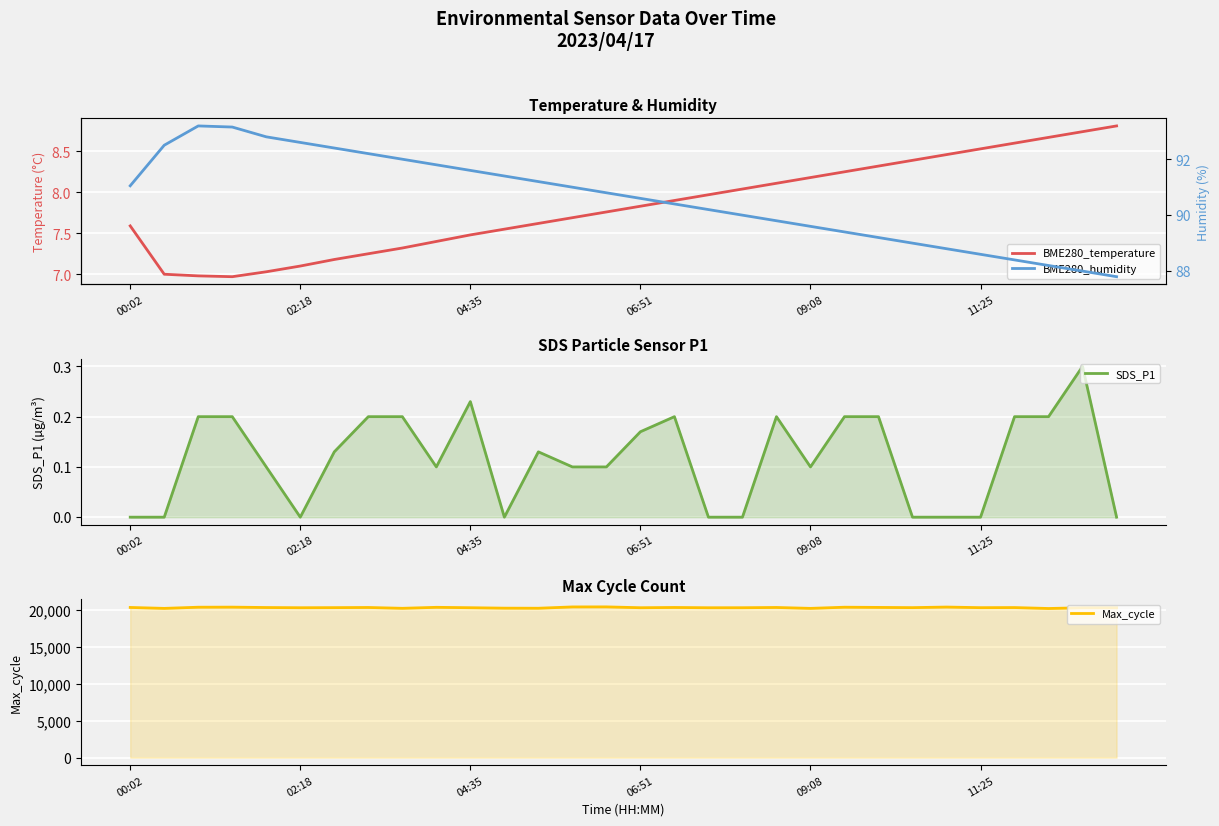

Reading left to right, extract all data points from this chart.

BME280_temperature: 7.6	7.0	7.0	7.0	7.0	7.1	7.2	7.2	7.3	7.4	7.5	7.5	7.6	7.7	7.8	7.8	7.9	8.0	8.0	8.1	8.2	8.2	8.3	8.4	8.5	8.5	8.6	8.7	8.7	8.8
SDS_P1: 0.0	0.0	0.2	0.2	0.1	0.0	0.1	0.2	0.2	0.1	0.2	0.0	0.1	0.1	0.1	0.2	0.2	0.0	0.0	0.2	0.1	0.2	0.2	0.0	0.0	0.0	0.2	0.2	0.3	0.0
Max_cycle: 20311.0	20185.0	20343.0	20353.0	20301.0	20273.0	20286.0	20307.0	20195.0	20328.0	20275.0	20215.0	20204.0	20382.0	20388.0	20274.0	20308.0	20271.0	20274.0	20308.0	20186.0	20343.0	20316.0	20287.0	20364.0	20282.0	20296.0	20169.0	20270.0	20277.0
BME280_humidity: 91.0	92.5	93.2	93.2	92.8	92.6	92.4	92.2	92.0	91.8	91.6	91.4	91.2	91.0	90.8	90.6	90.4	90.2	90.0	89.8	89.6	89.4	89.2	89.0	88.8	88.6	88.4	88.2	88.0	87.8